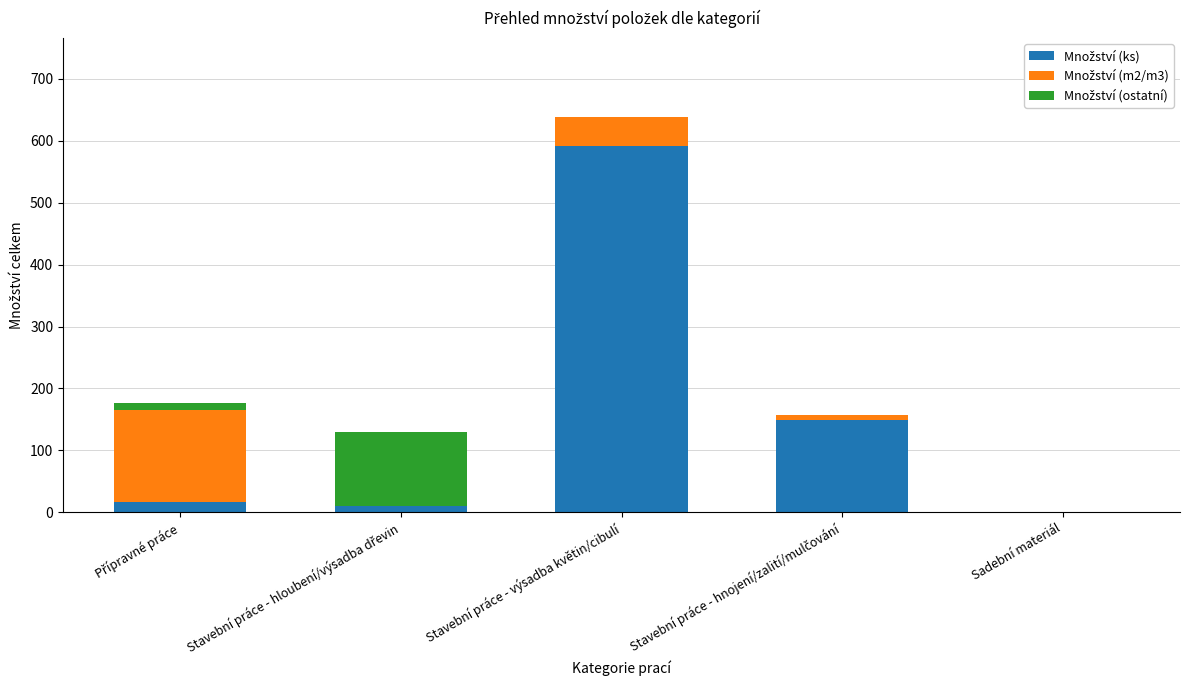

At which category is the sum across all series the highest?

Stavební práce - výsadba květin/cibulí